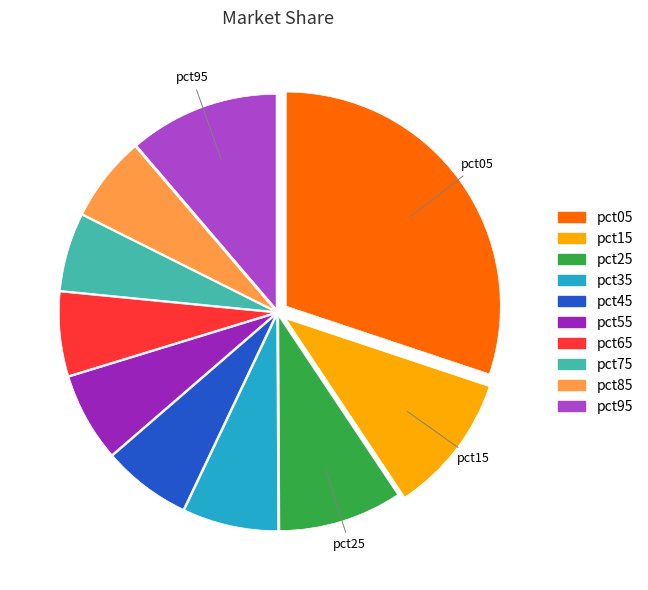

Between pct85 and pct95, which is larger?

pct95